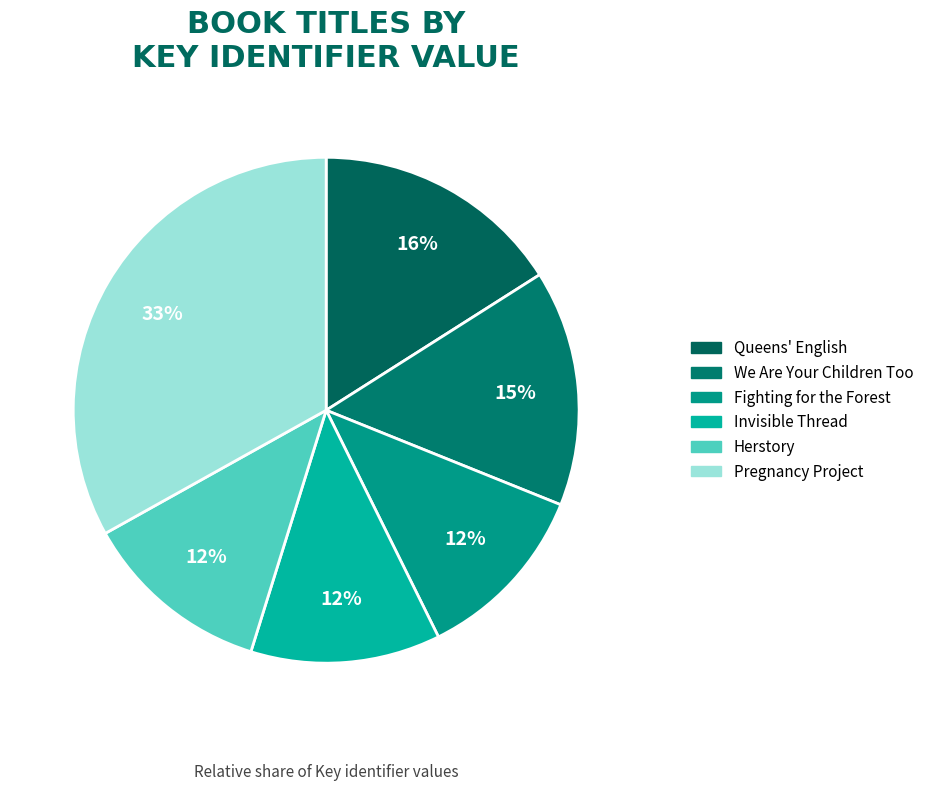

Which has a higher value, Invisible Thread or Fighting for the Forest?

Invisible Thread